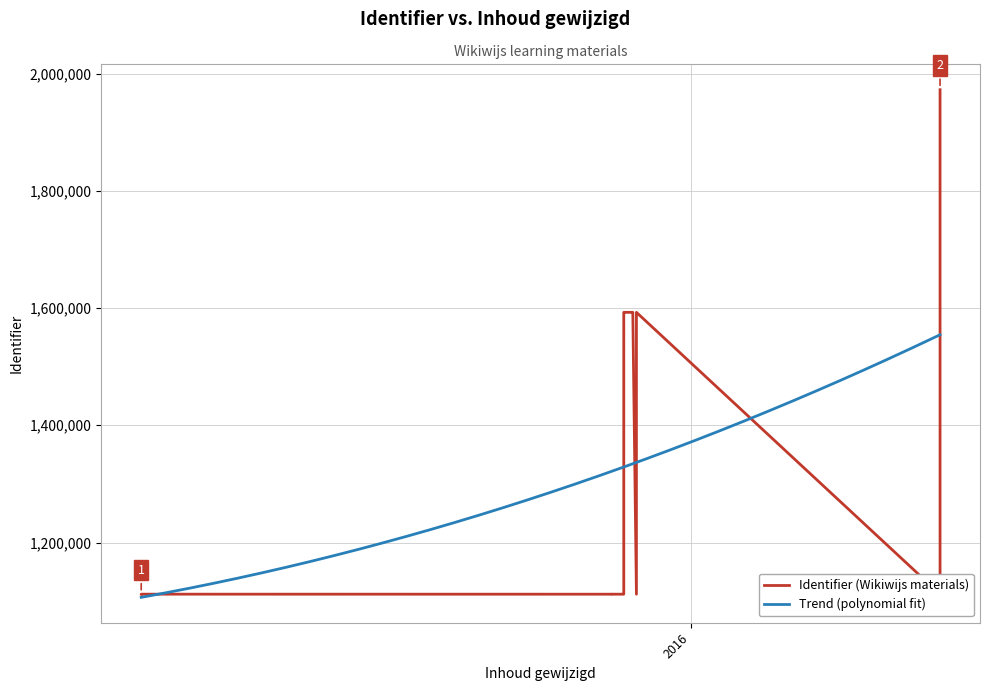

What is the ratio of the value at 2015-11-30 to the value at 2015-11-18?

1.4